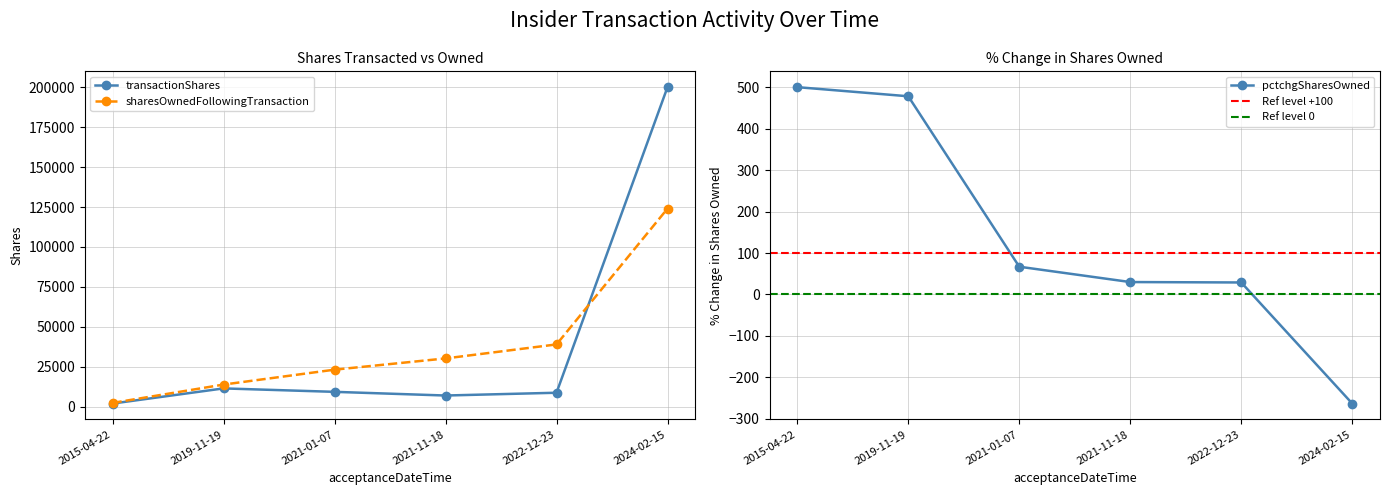

How many lines are shown in the chart?

3